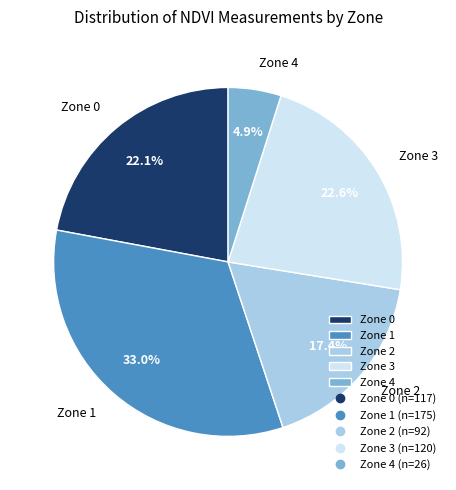

Is it true that Zone 1 is 26% of the pie?

False